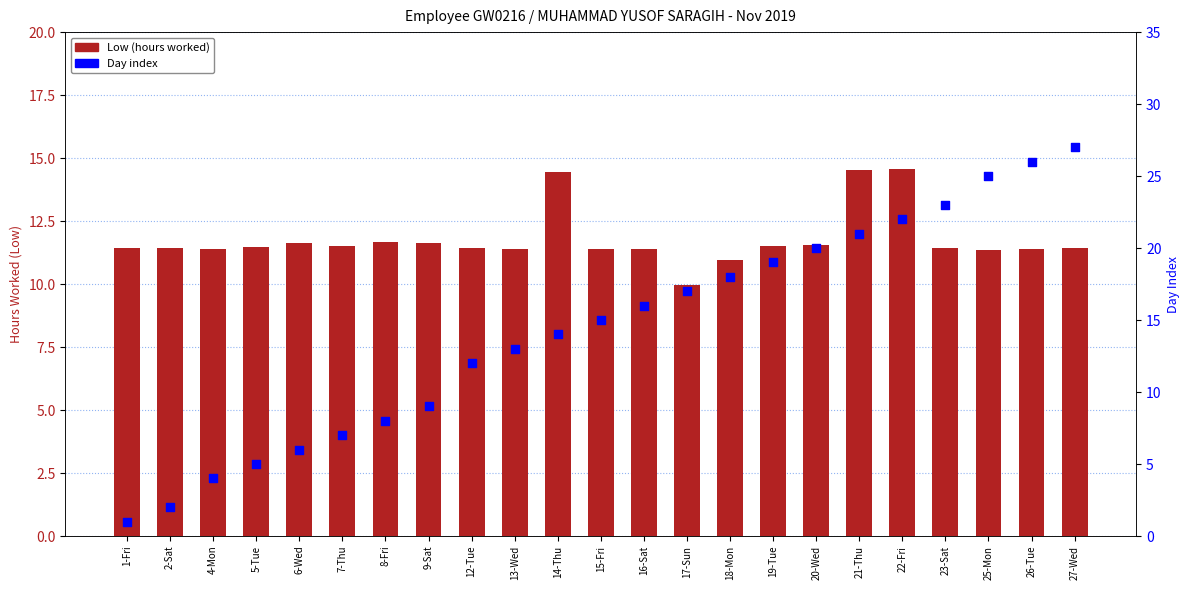

Which series contains the lowest Y value?

Day index